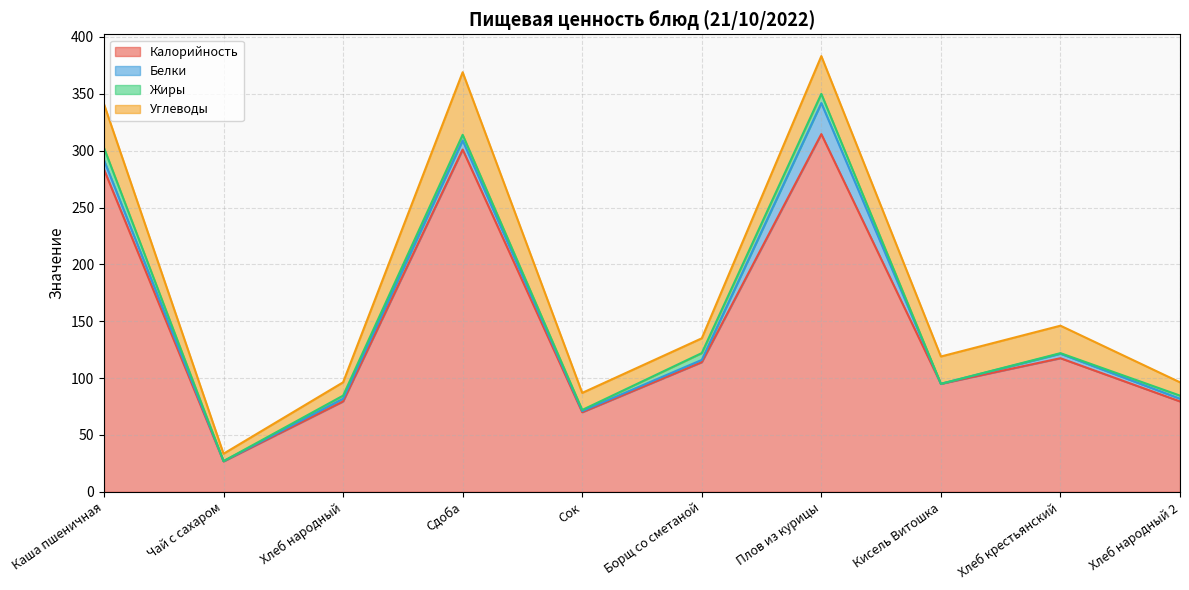

What is the highest value of the Углеводы series?

55.0